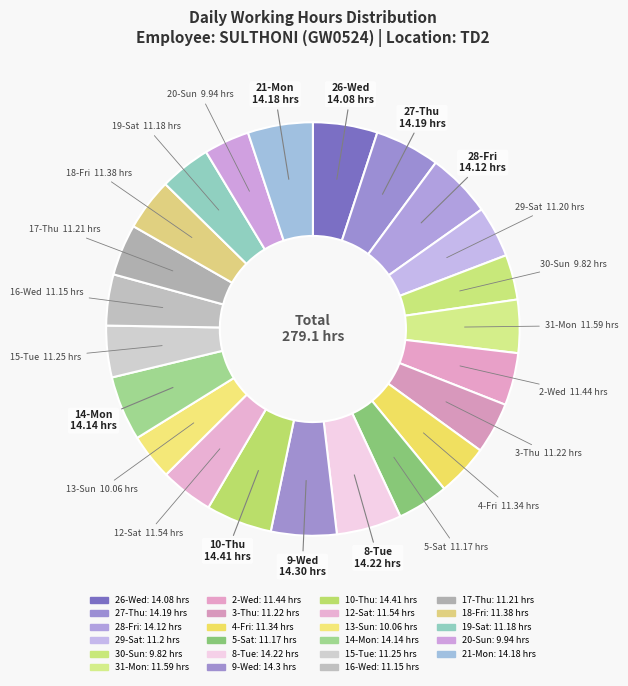

What is the change in value from 10-Thu to 14-Mon?

-0.3